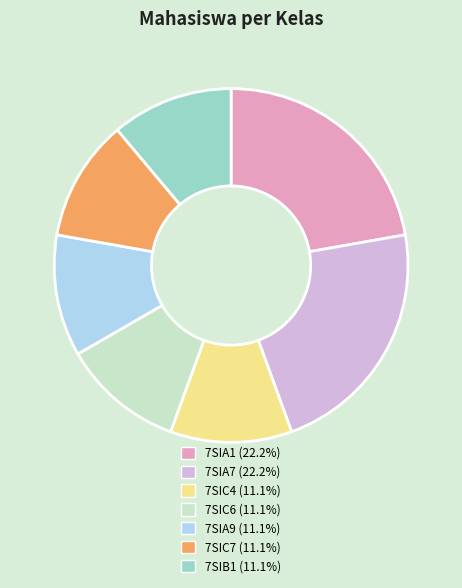

Count the number of slices in the pie.

7